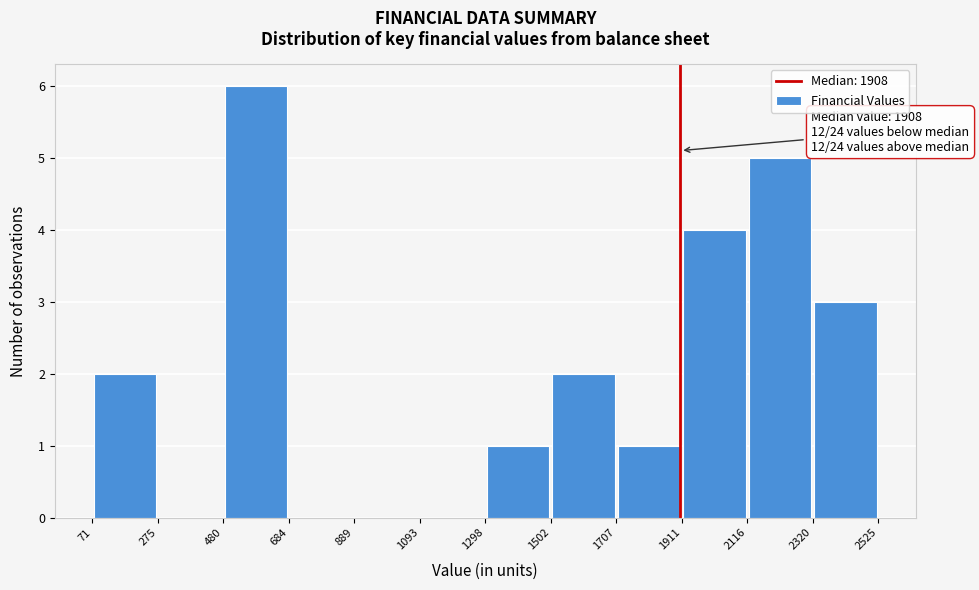

Which range on the x-axis has the tallest bar?

480 to 684